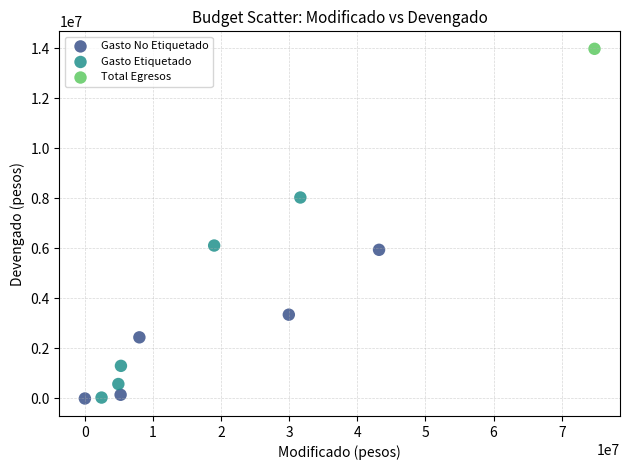

What are all the series names shown in the legend?

Gasto No Etiquetado, Gasto Etiquetado, Total Egresos